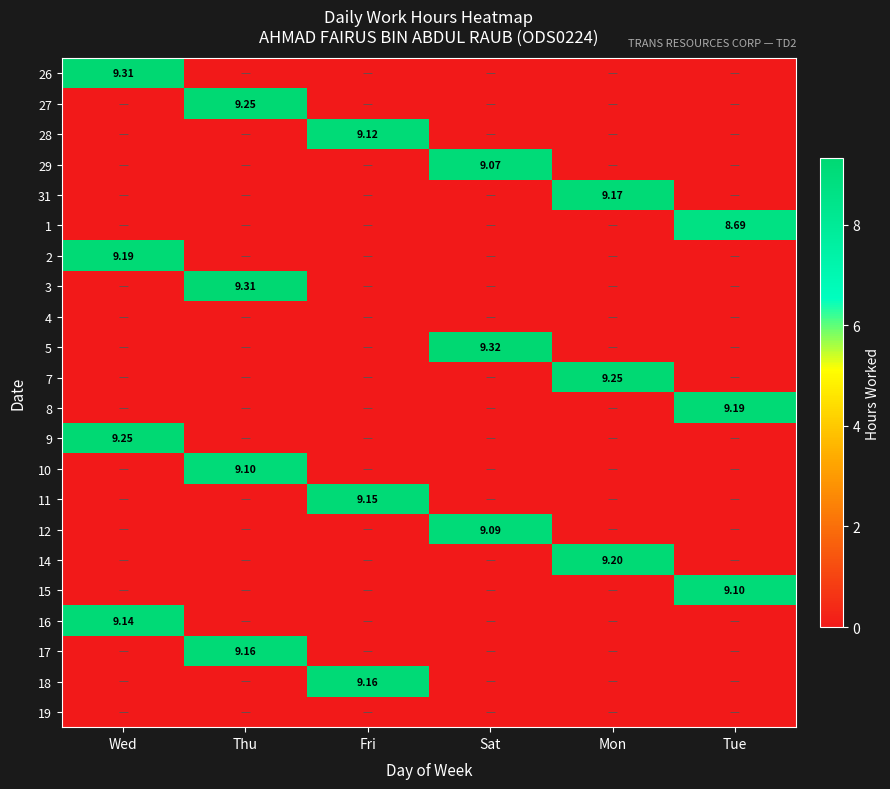

Which category has the lowest value across all series?

Thu